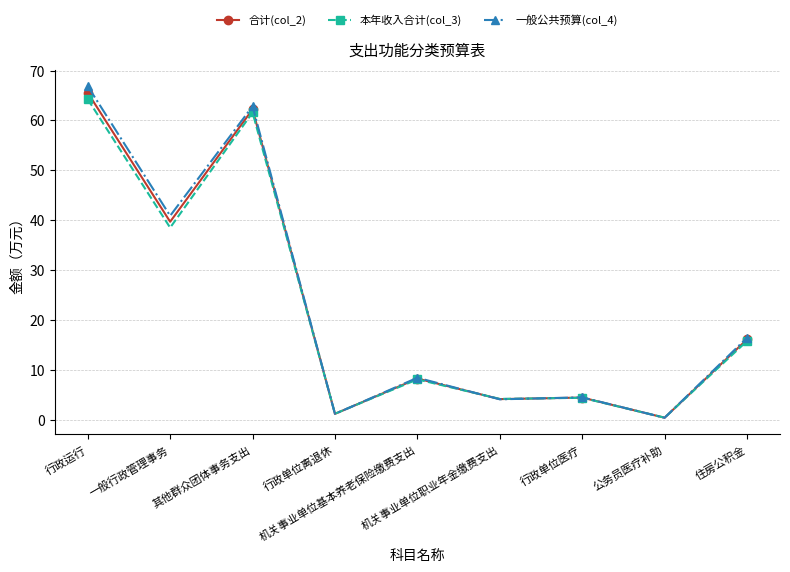

At which label does 本年收入合计(col_3) reach its peak?

行政运行